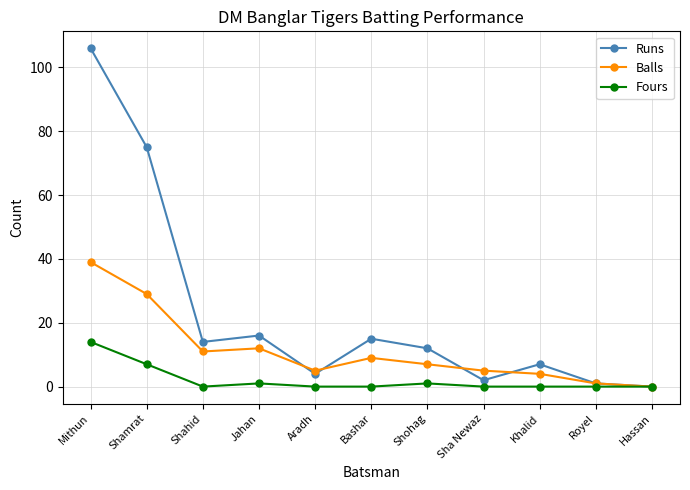

How many data points does each series have?

11